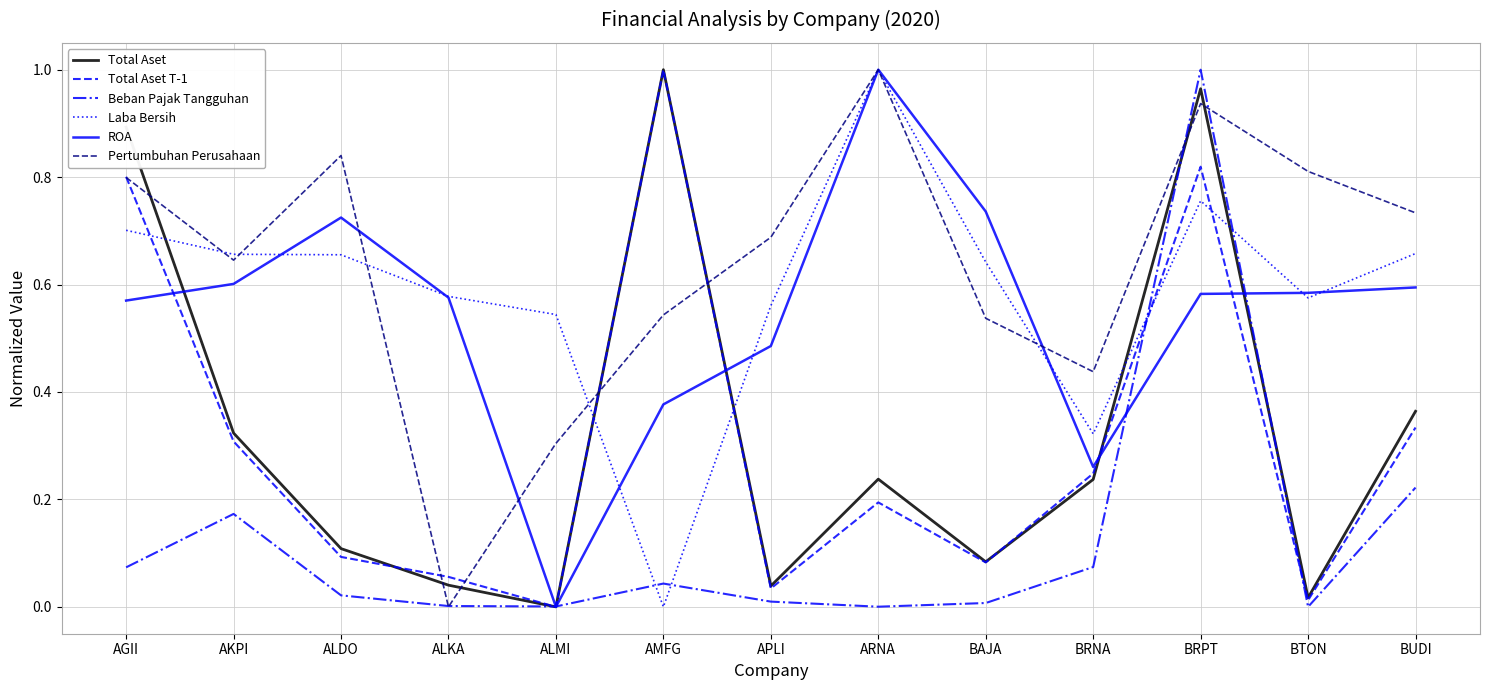

Does the chart display data point markers on the line(s)?

No